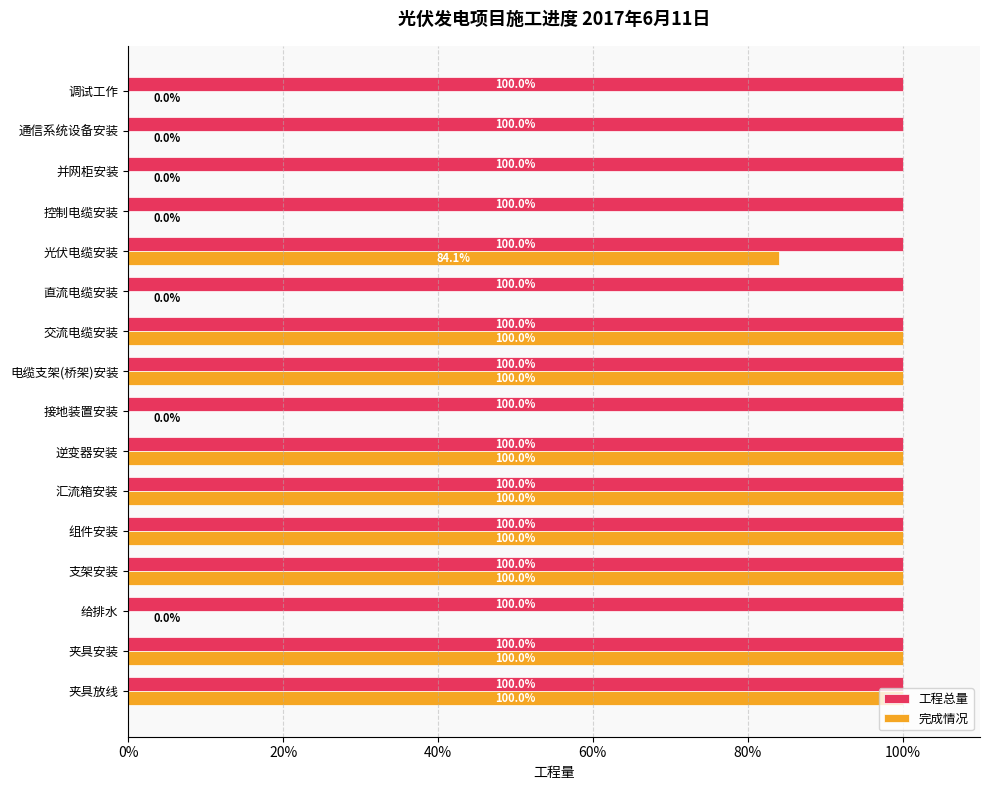

What are all the series names shown in the legend?

工程总量, 完成情况